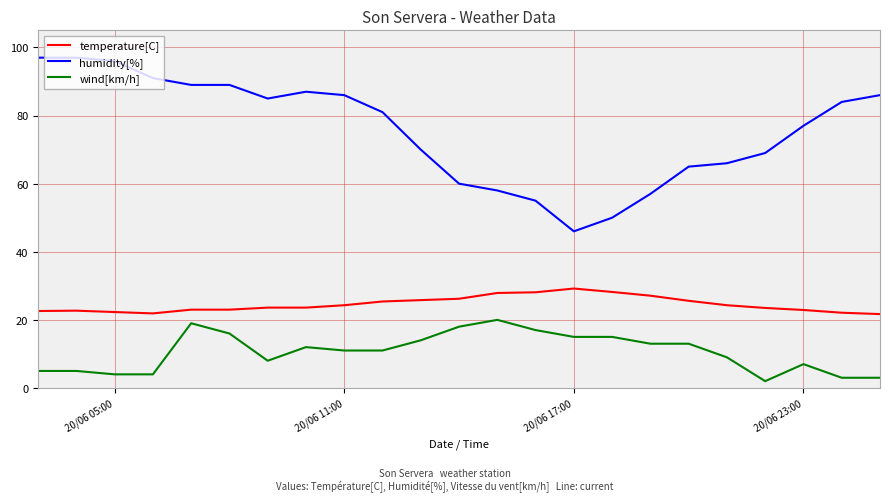

What is the highest value of the wind[km/h] series?

20.0